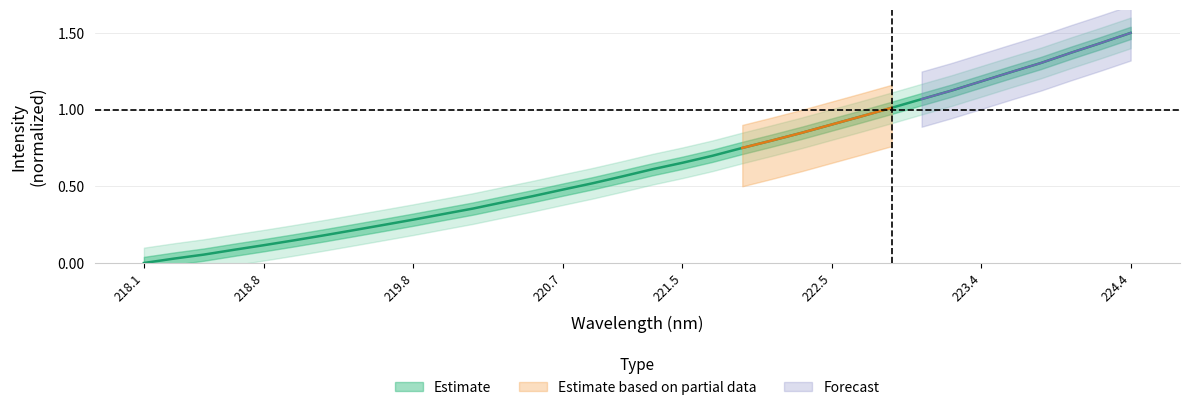

True or false: the data shows 2.0 at 32.

False